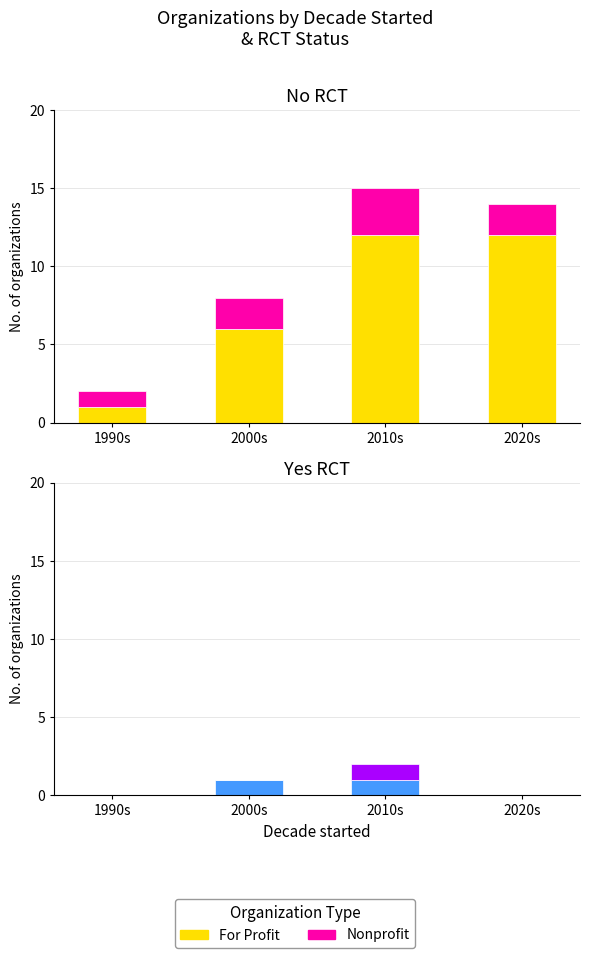

True or false: Nonprofit has a value of 0 at 2000s.

False